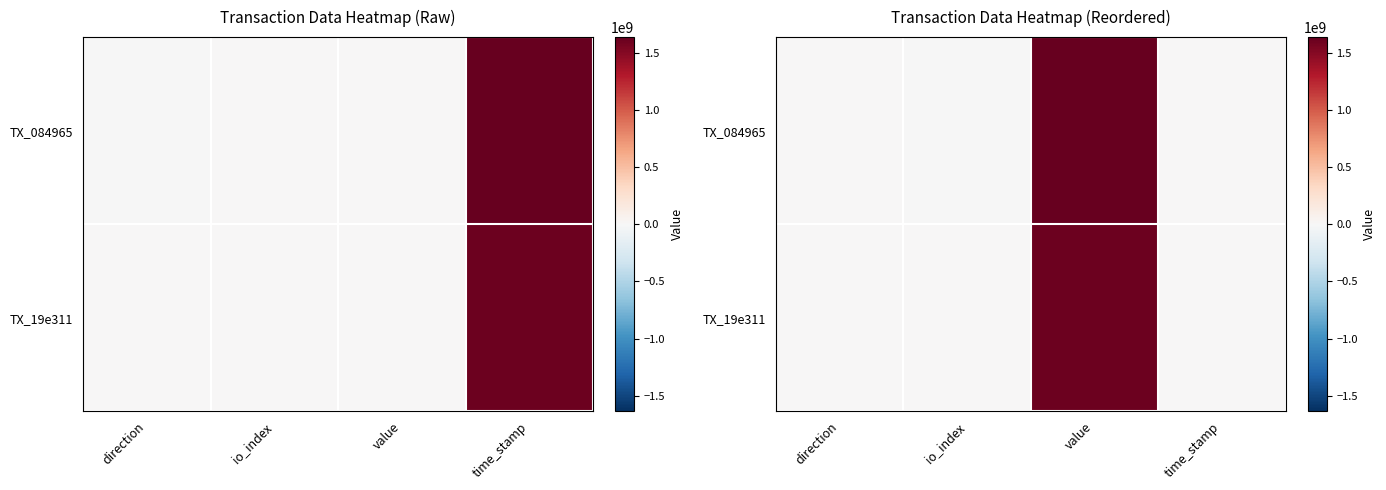

What is the average value of the TX_19e311 series?

400132769.8